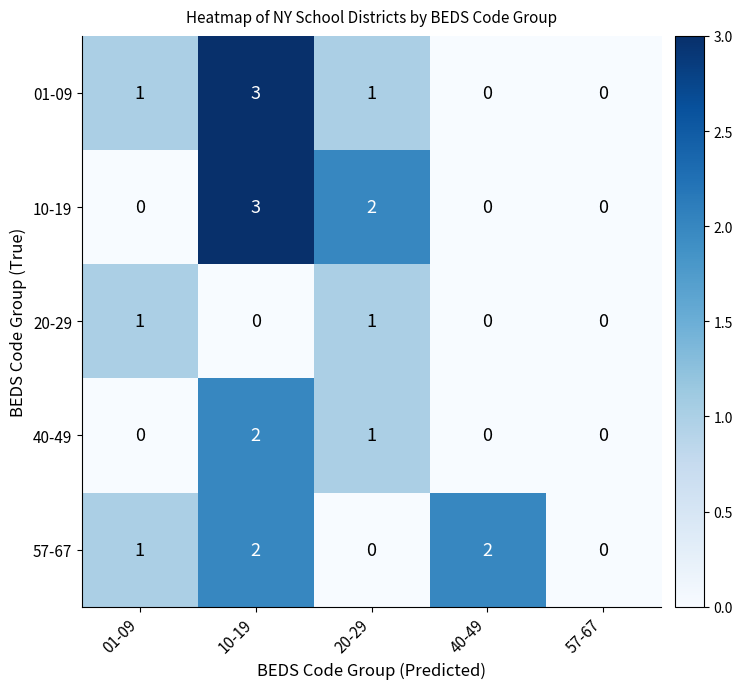

What is the sum of all 57-67 values?

5